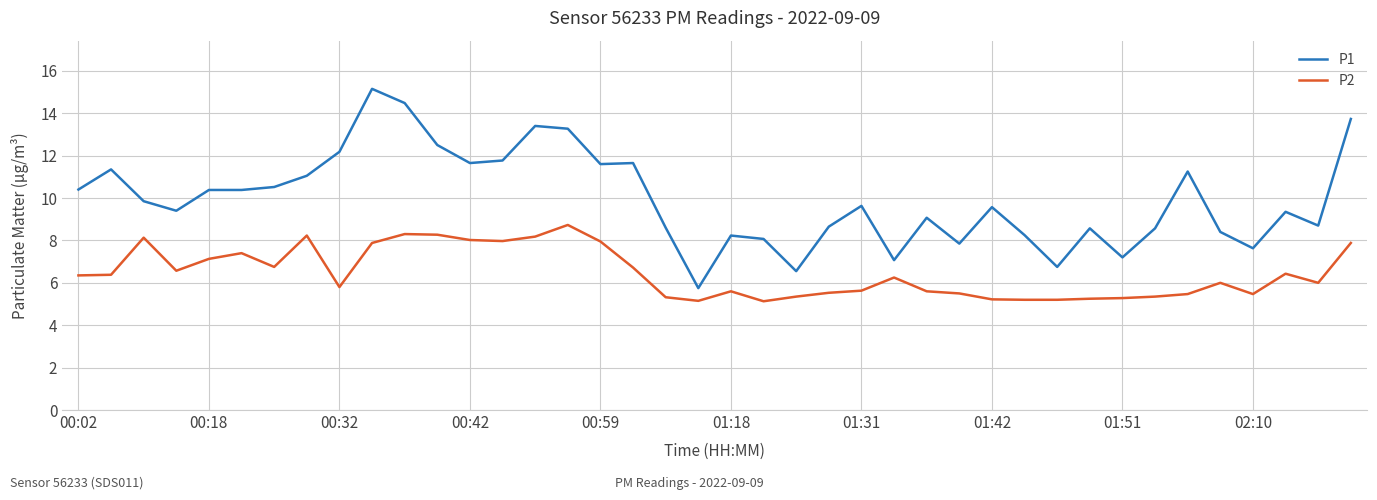

Which series has the largest range (max minus min)?

P1